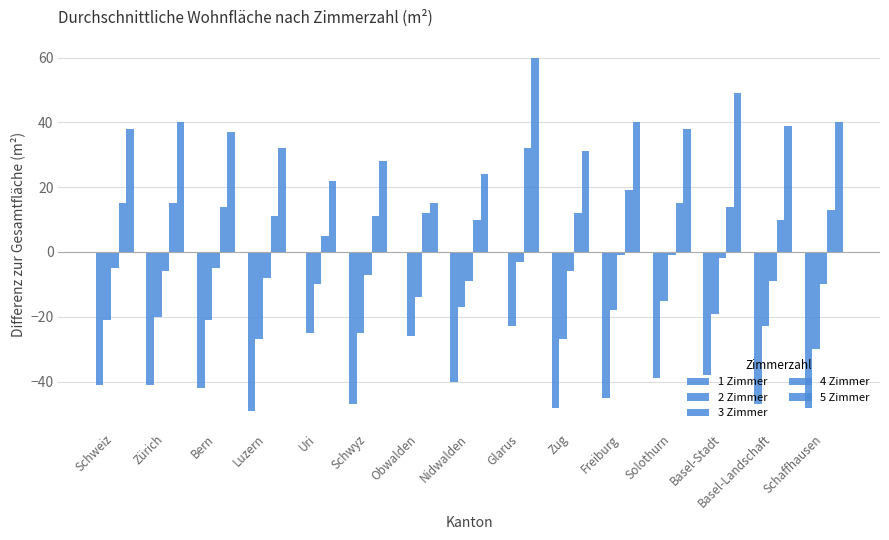

Are the bars grouped side by side (vs. stacked)?

Yes